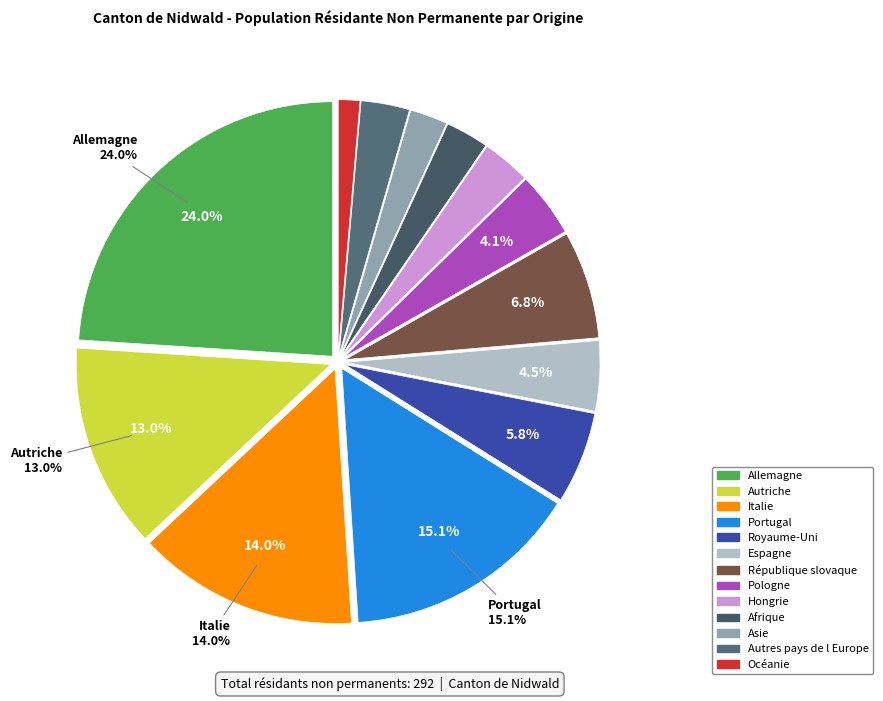

Combined, do Pologne and République slovaque account for over 50%?

No